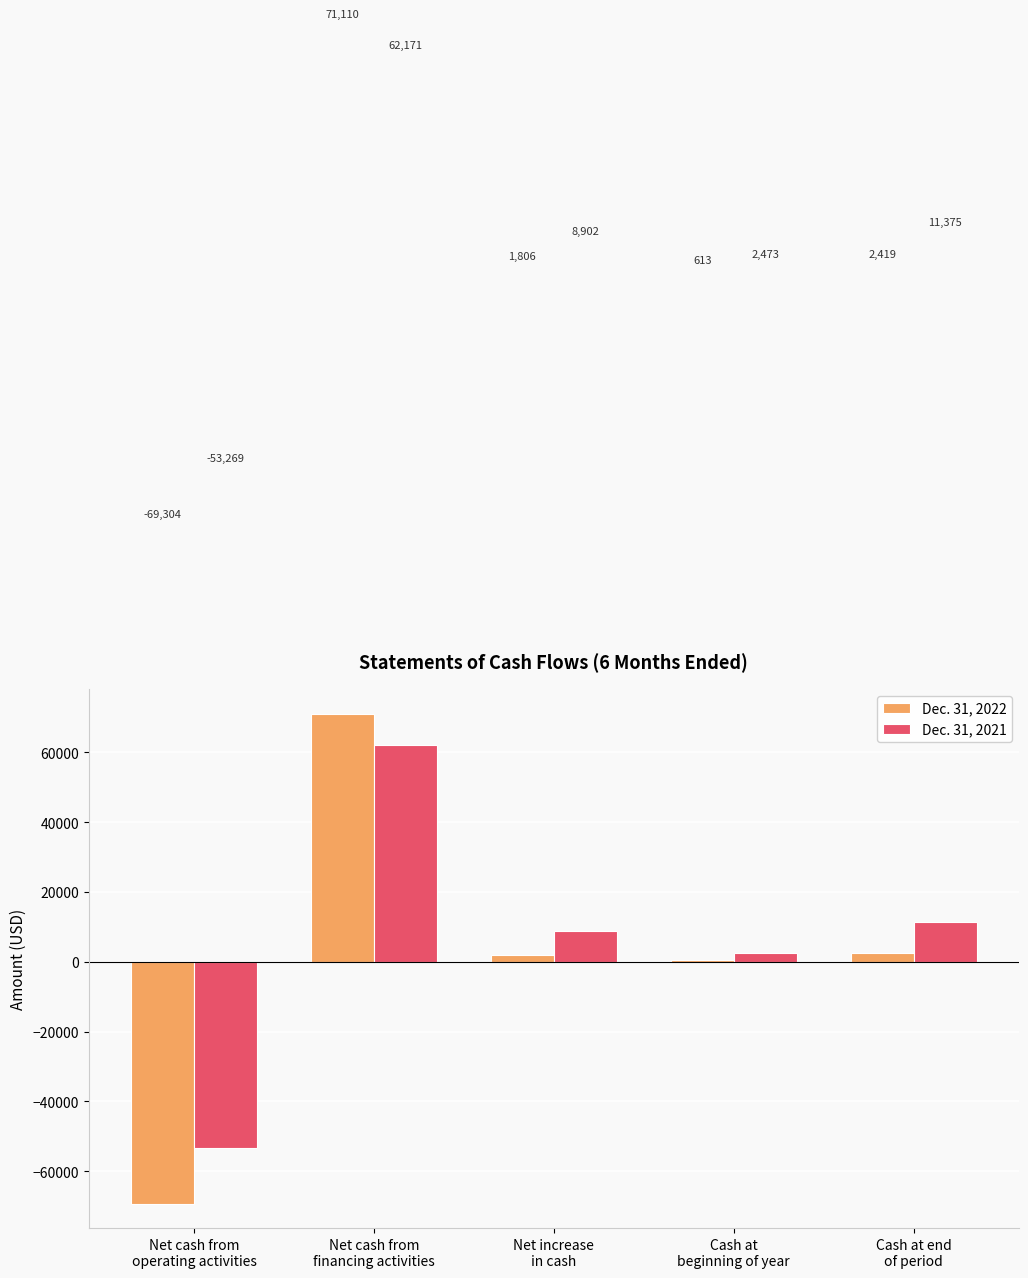

What is the minimum value shown in the chart?

-69304